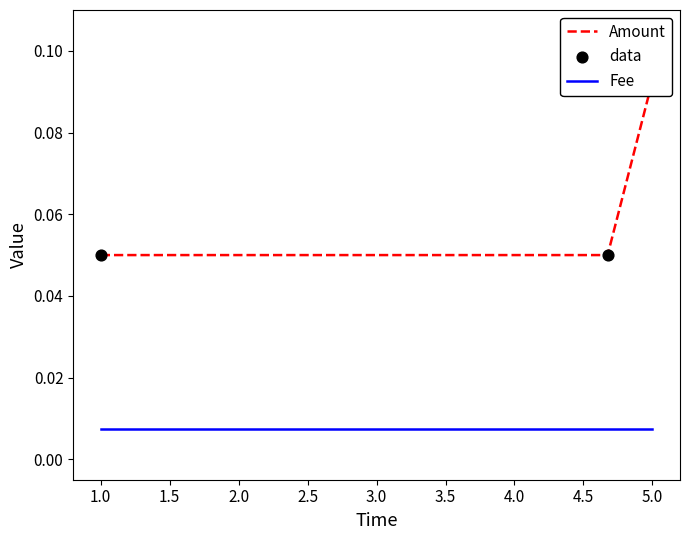

Which series reaches the minimum Y coordinate?

Fee